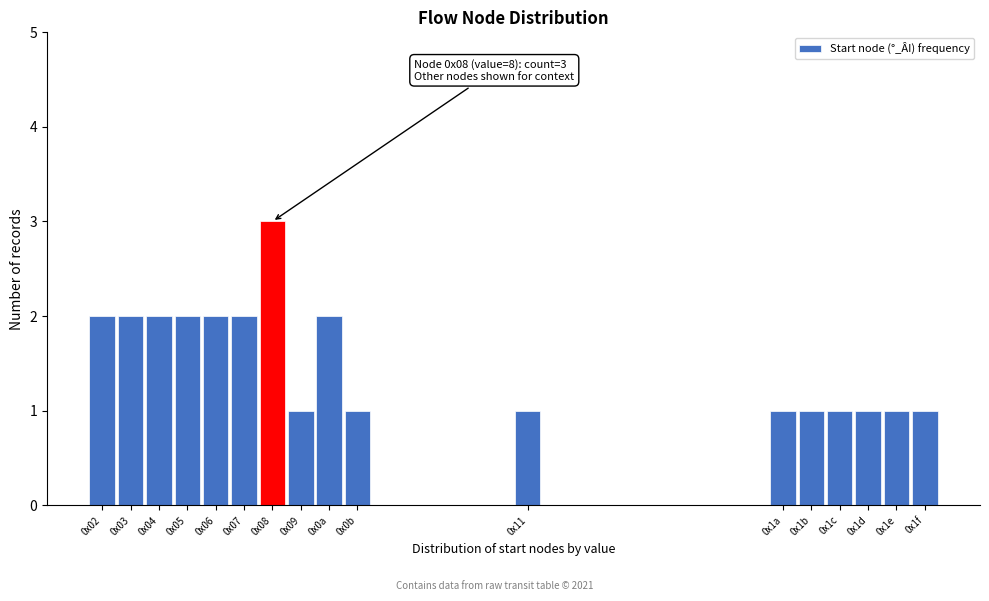

Reading left to right, what are all the values shown in this chart?

2	2	2	2	2	2	3	1	2	1	1	1	1	1	1	1	1